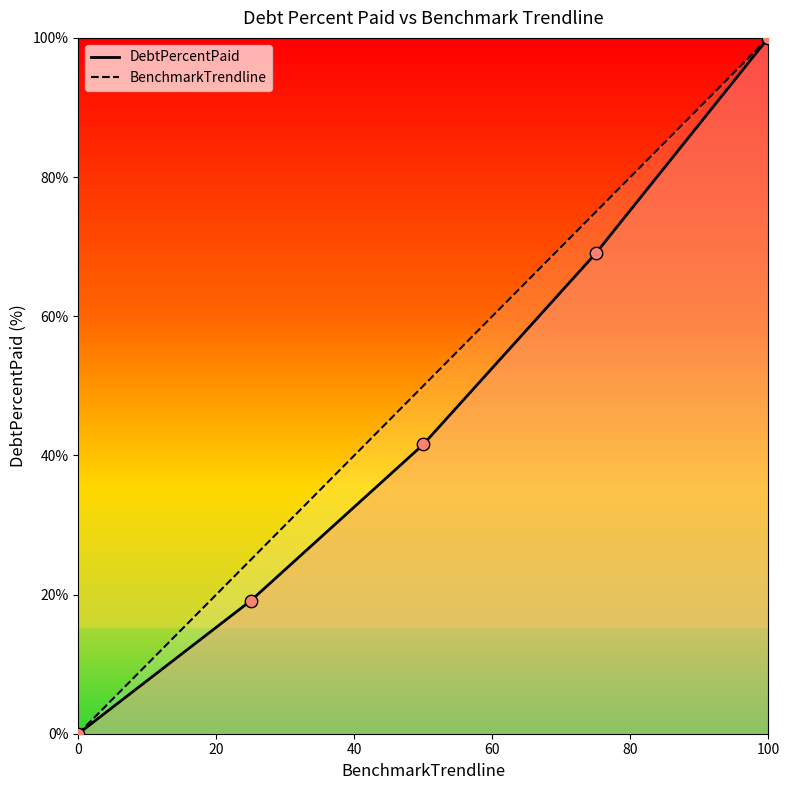

What are all the series names shown in the legend?

DebtPercentPaid, BenchmarkTrendline